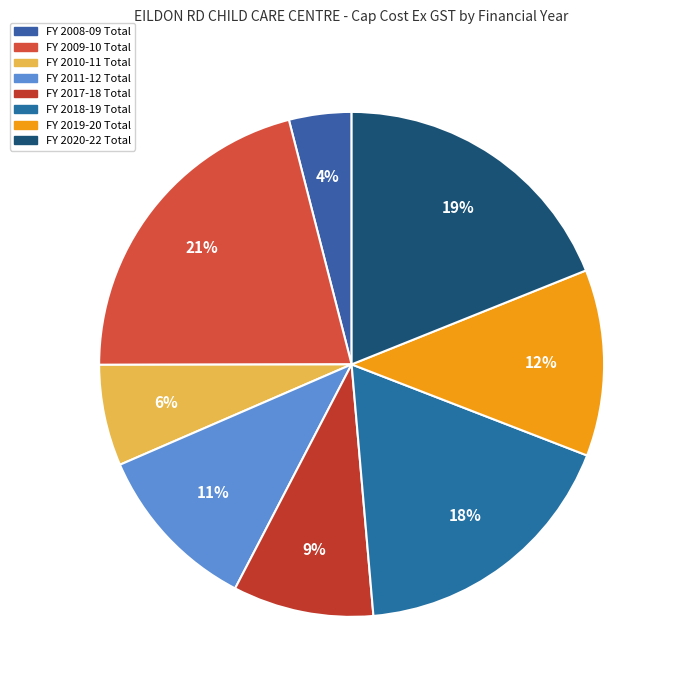

Is it true that FY 2010-11 Total is 6% of the pie?

True